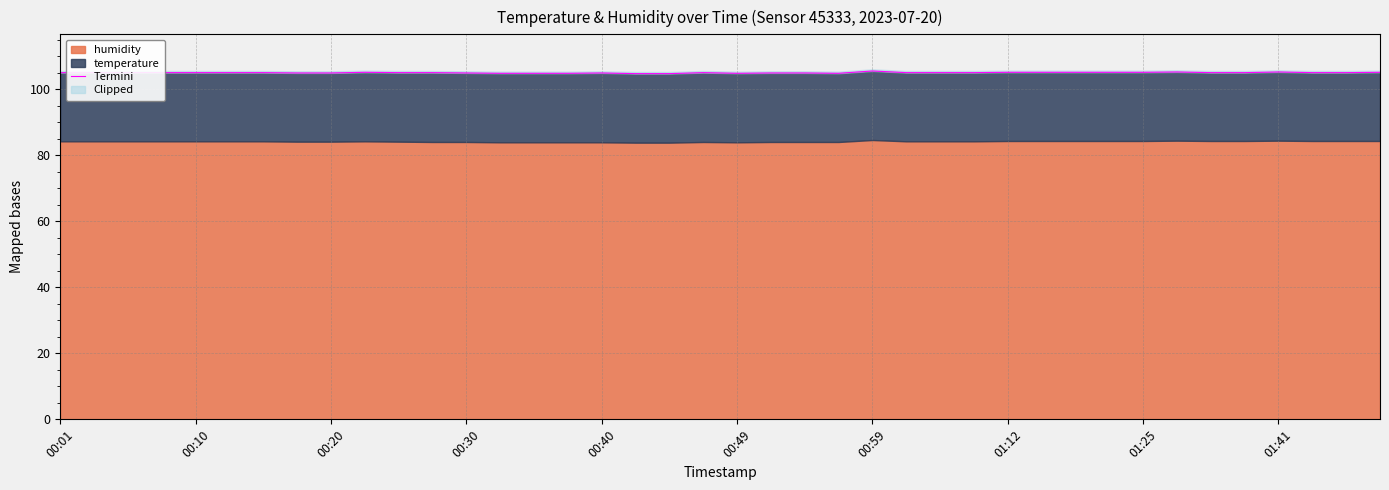

What is the average value?

105.0